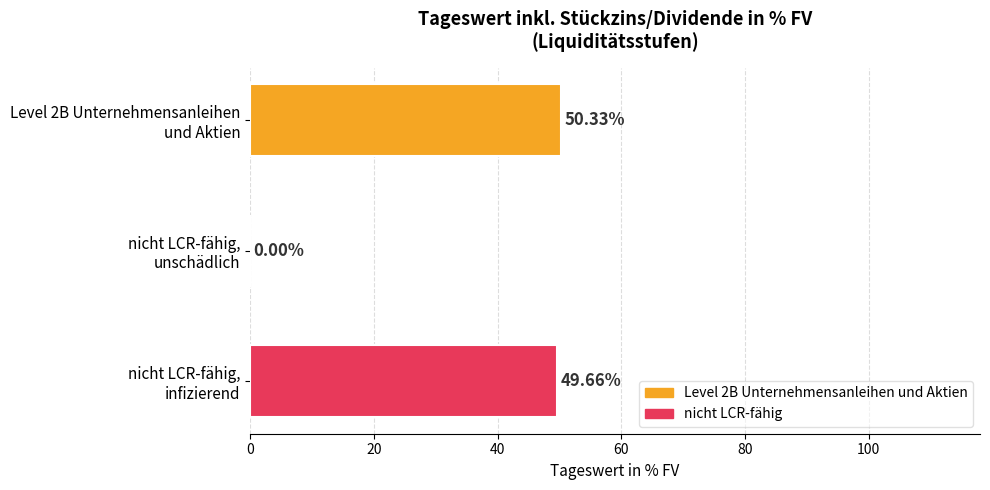

What is the sum of all values?

100.0